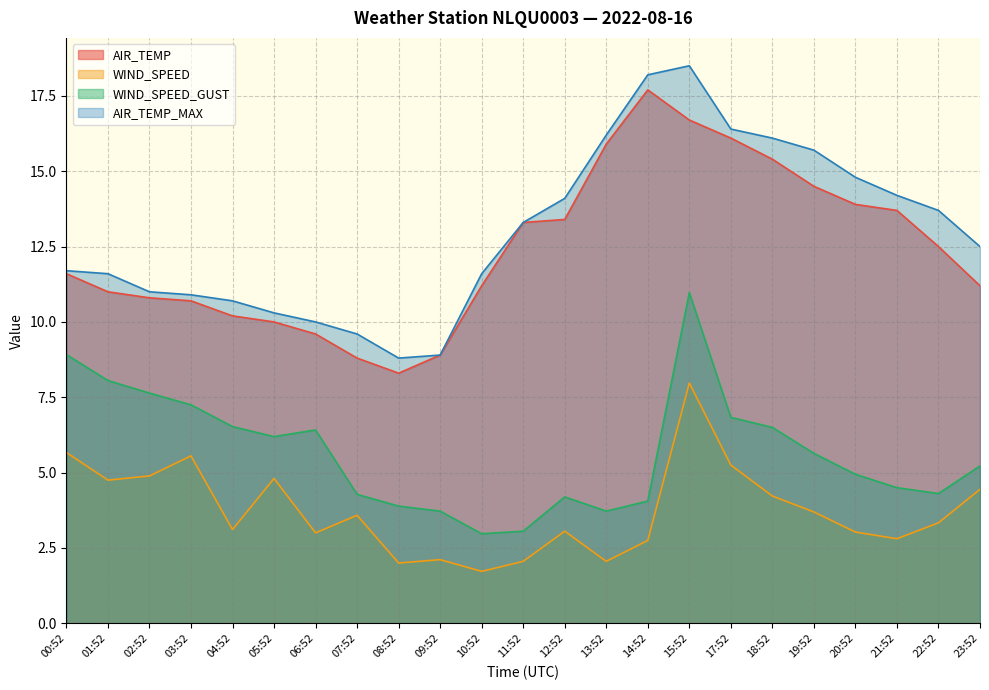

What is the total value across all series at 23:52?

33.4